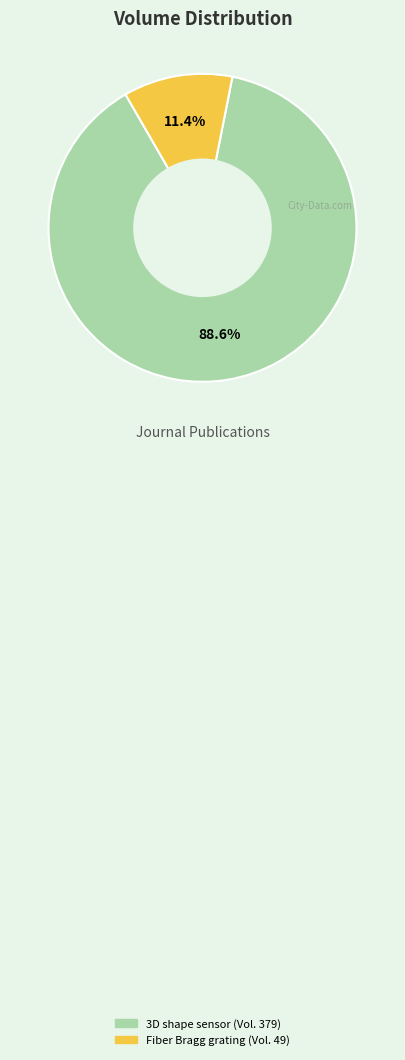

Does any single category account for the majority?

Yes